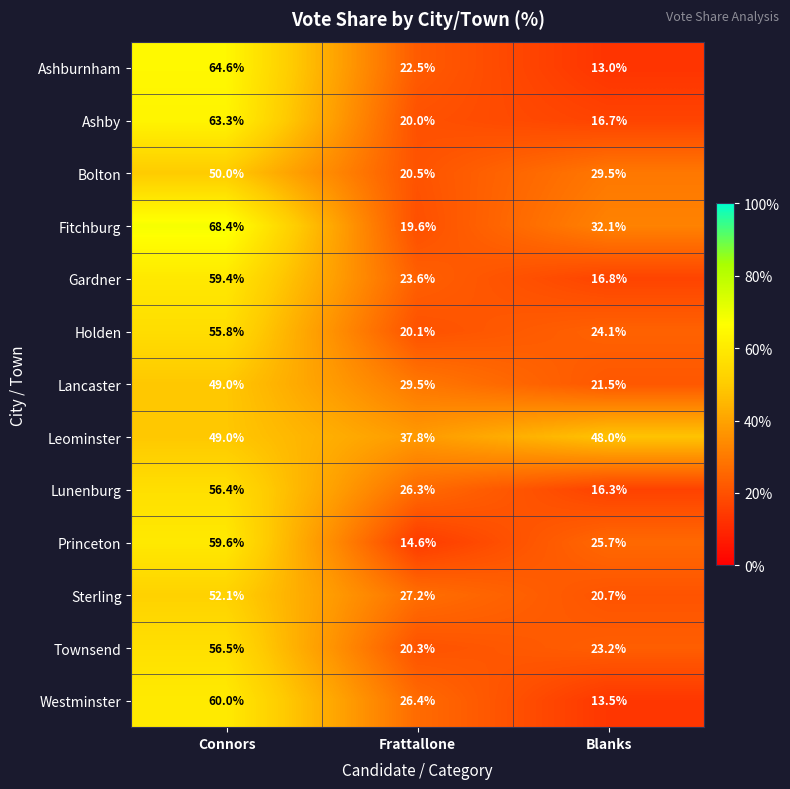

How many values in the Princeton series exceed 25?

2